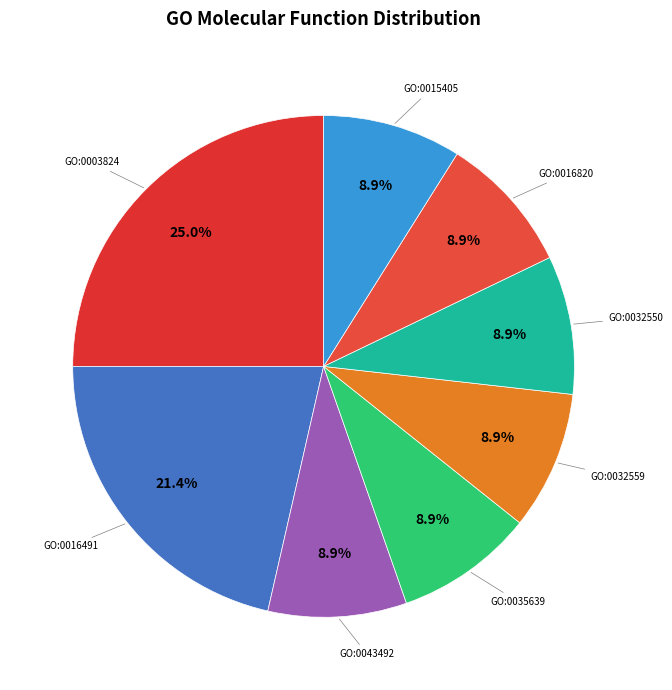

How many segments does this pie chart have?

8